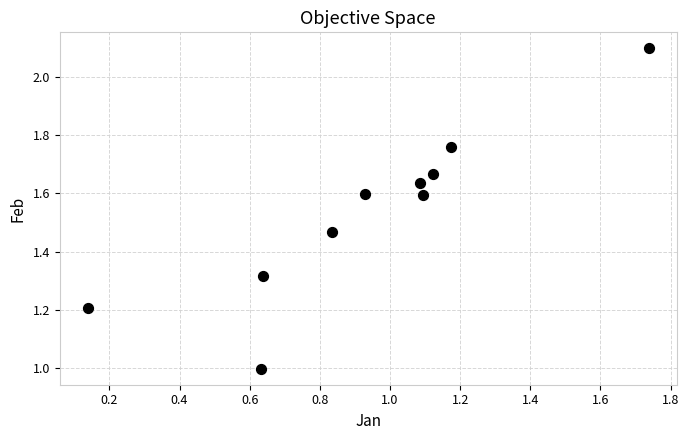

What is the average X value?

0.9